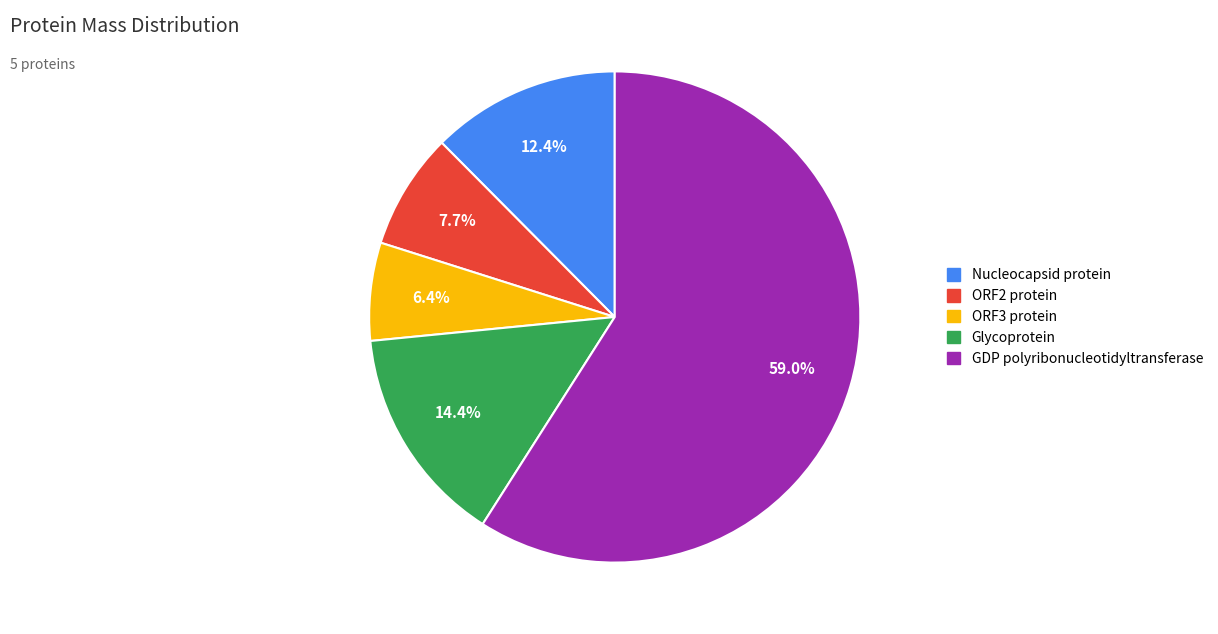

How many slices are in this pie chart?

5